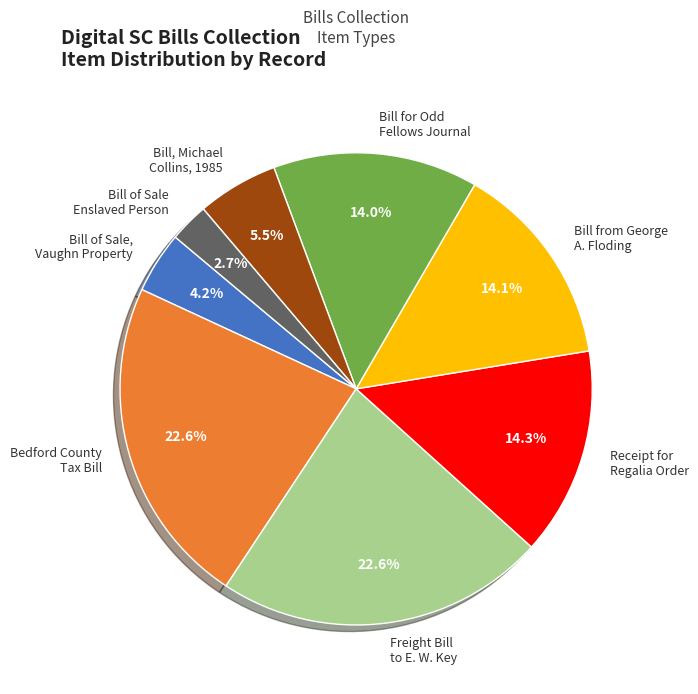

Does any single category account for the majority?

No